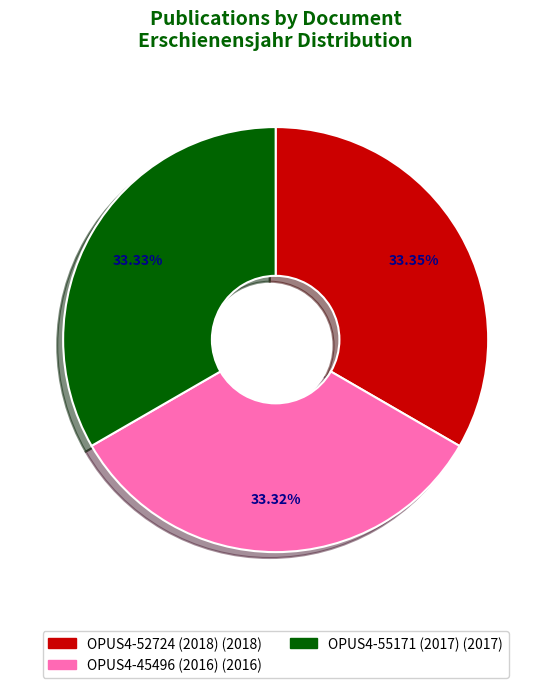

How many slices are in this pie chart?

3